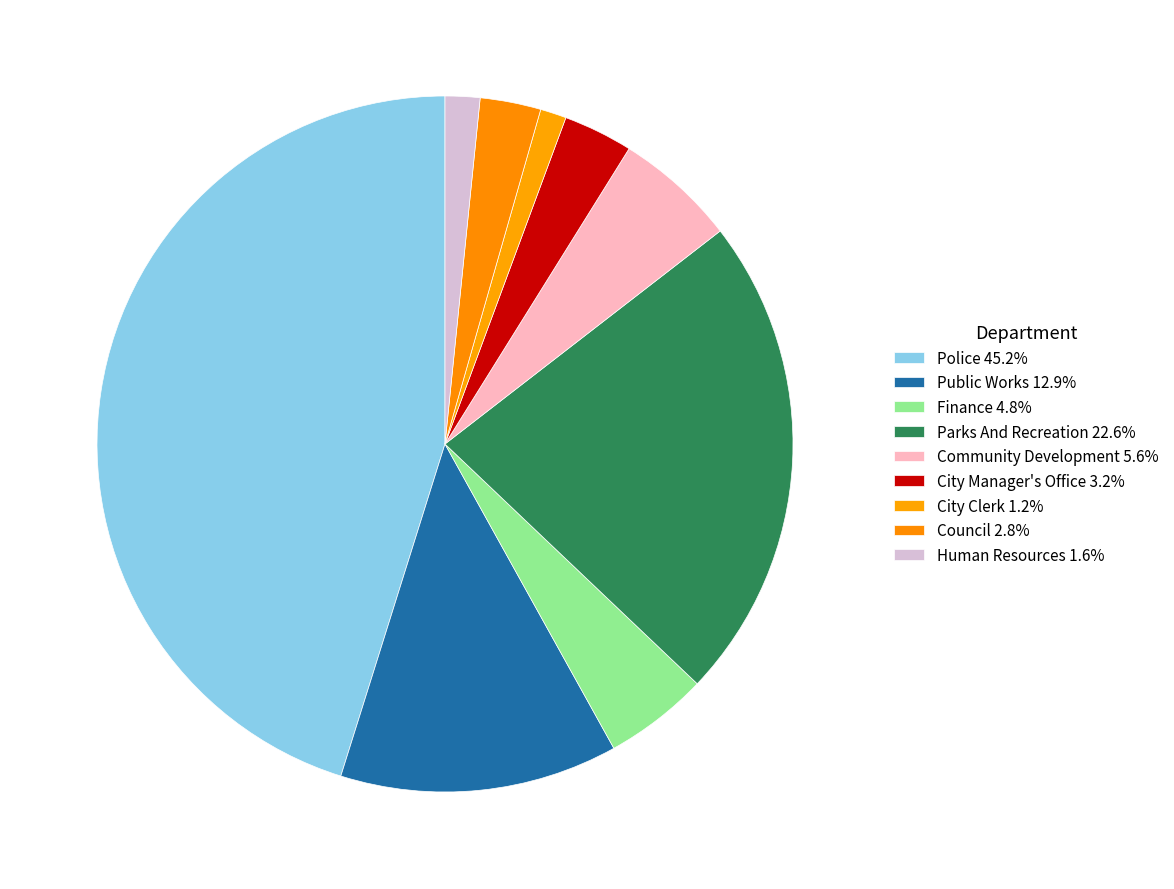

The Community Development slice represents 1% of the pie. True or false?

False